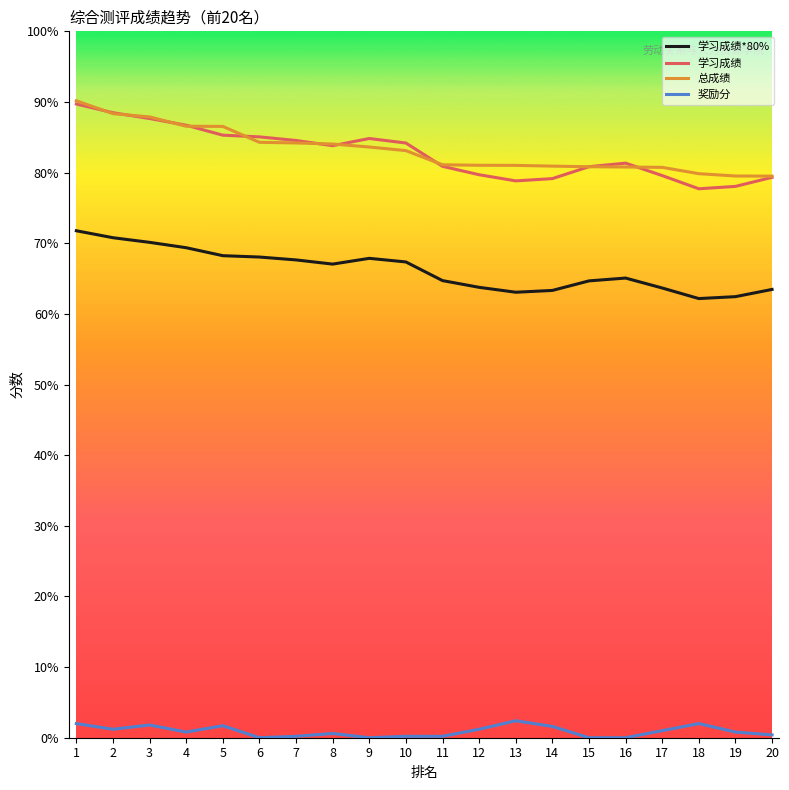

Which series has the widest spread of values?

学习成绩